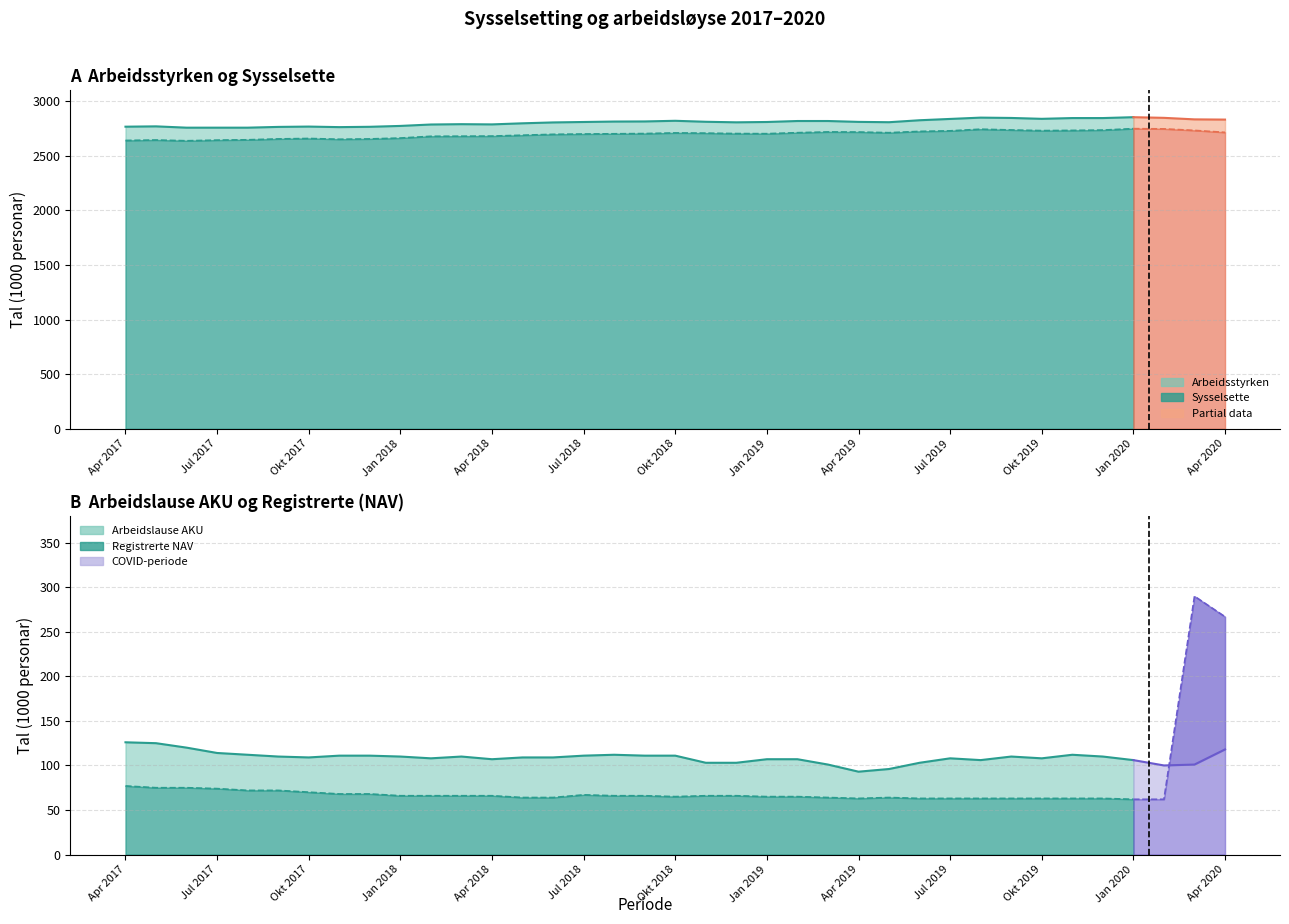

What is the approximate value of Sysselsette at 11?

2680